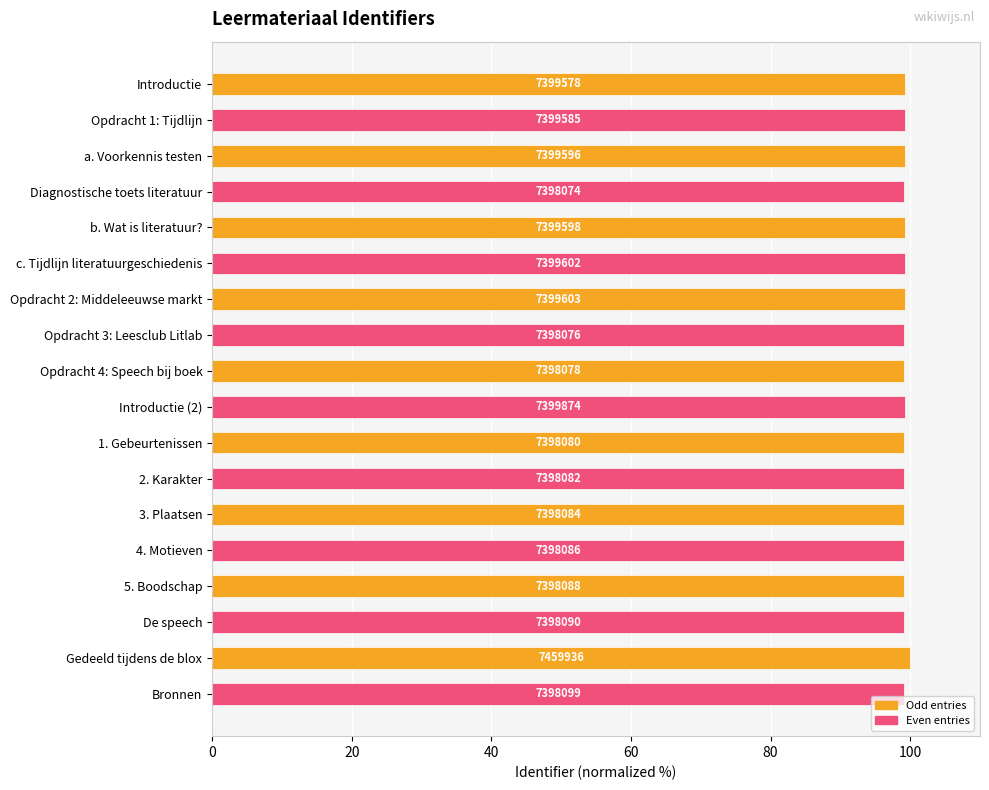

What is the average value?

99.2